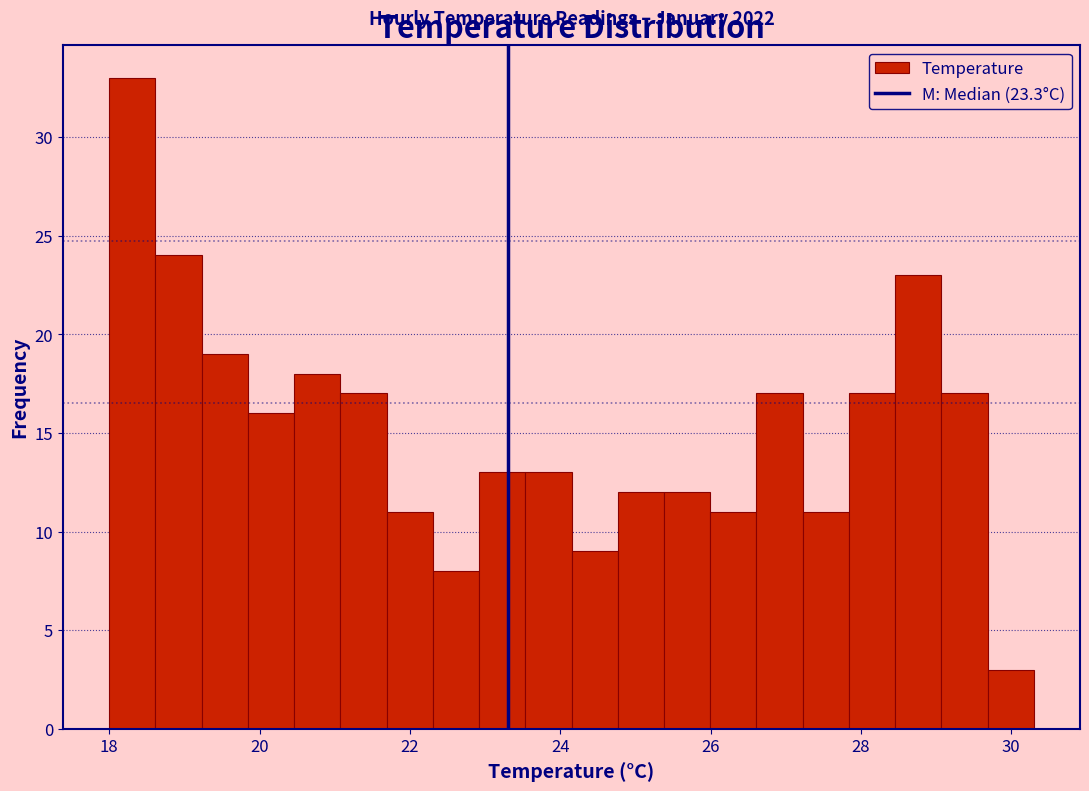

Read against the x-axis, roughly where is the centre of the tallest bar?

18.4